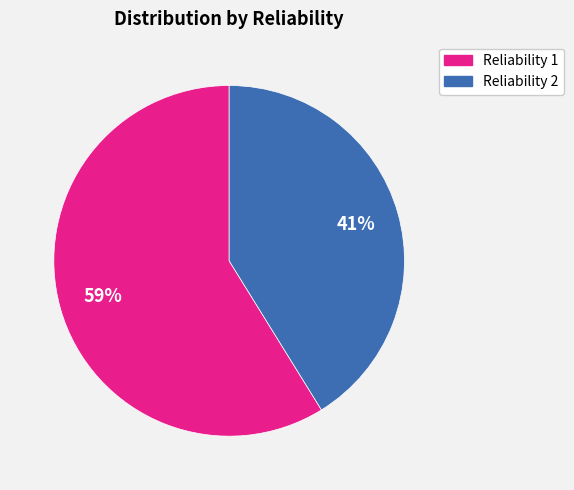

To the nearest percent, what is the average slice percentage?

50%